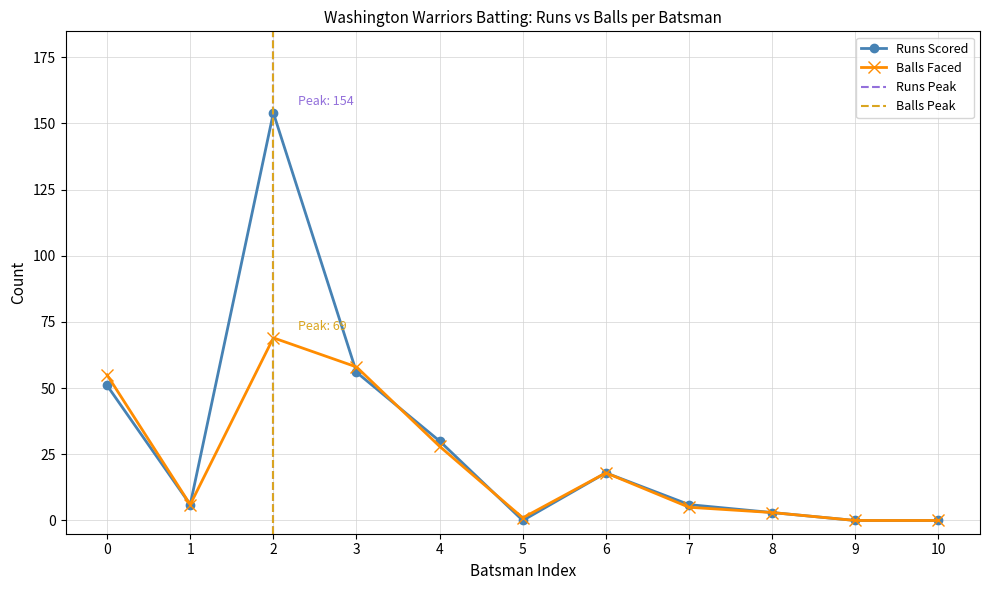

At which category does Runs Scored reach its first local peak?

2